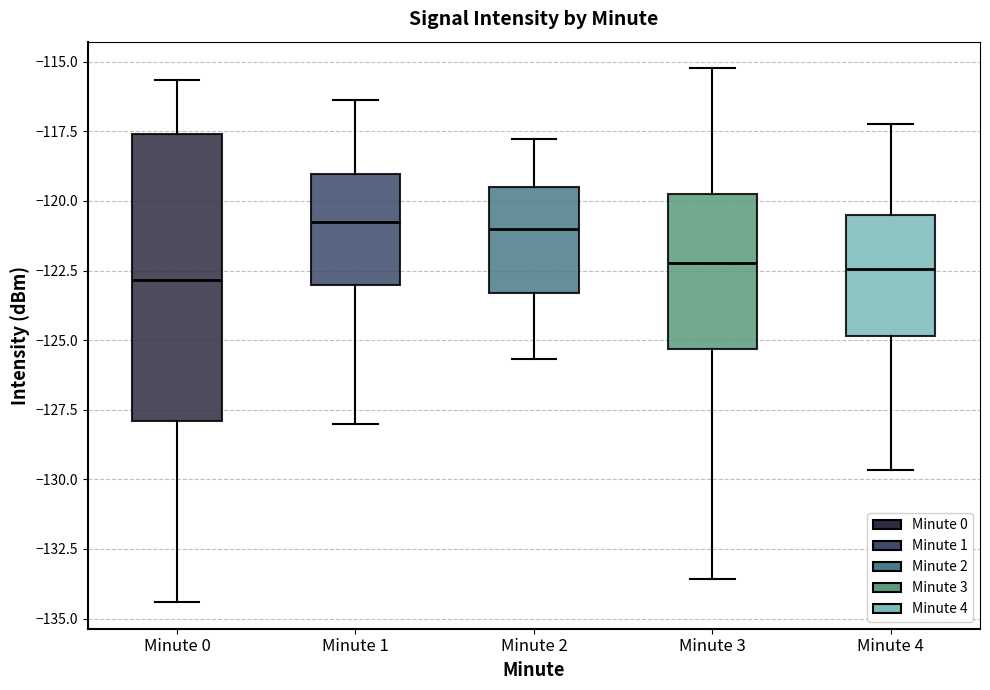

Which box is the tallest, from its lower edge to its upper edge?

Minute 0